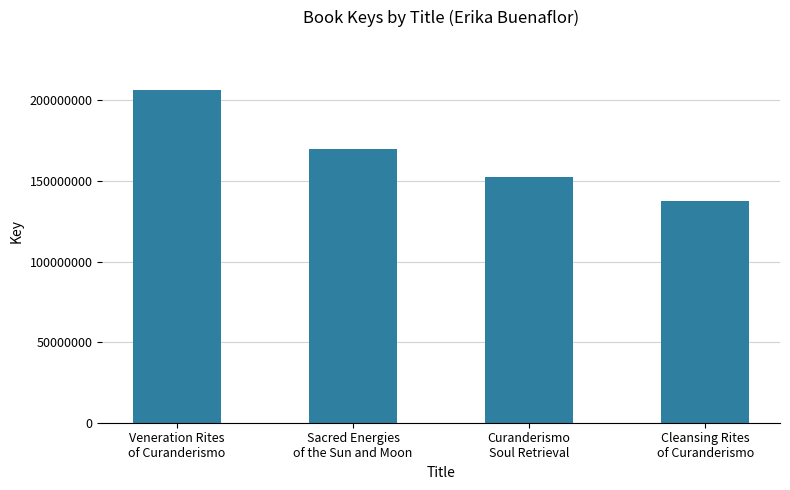

What is the greatest value displayed?

206599736